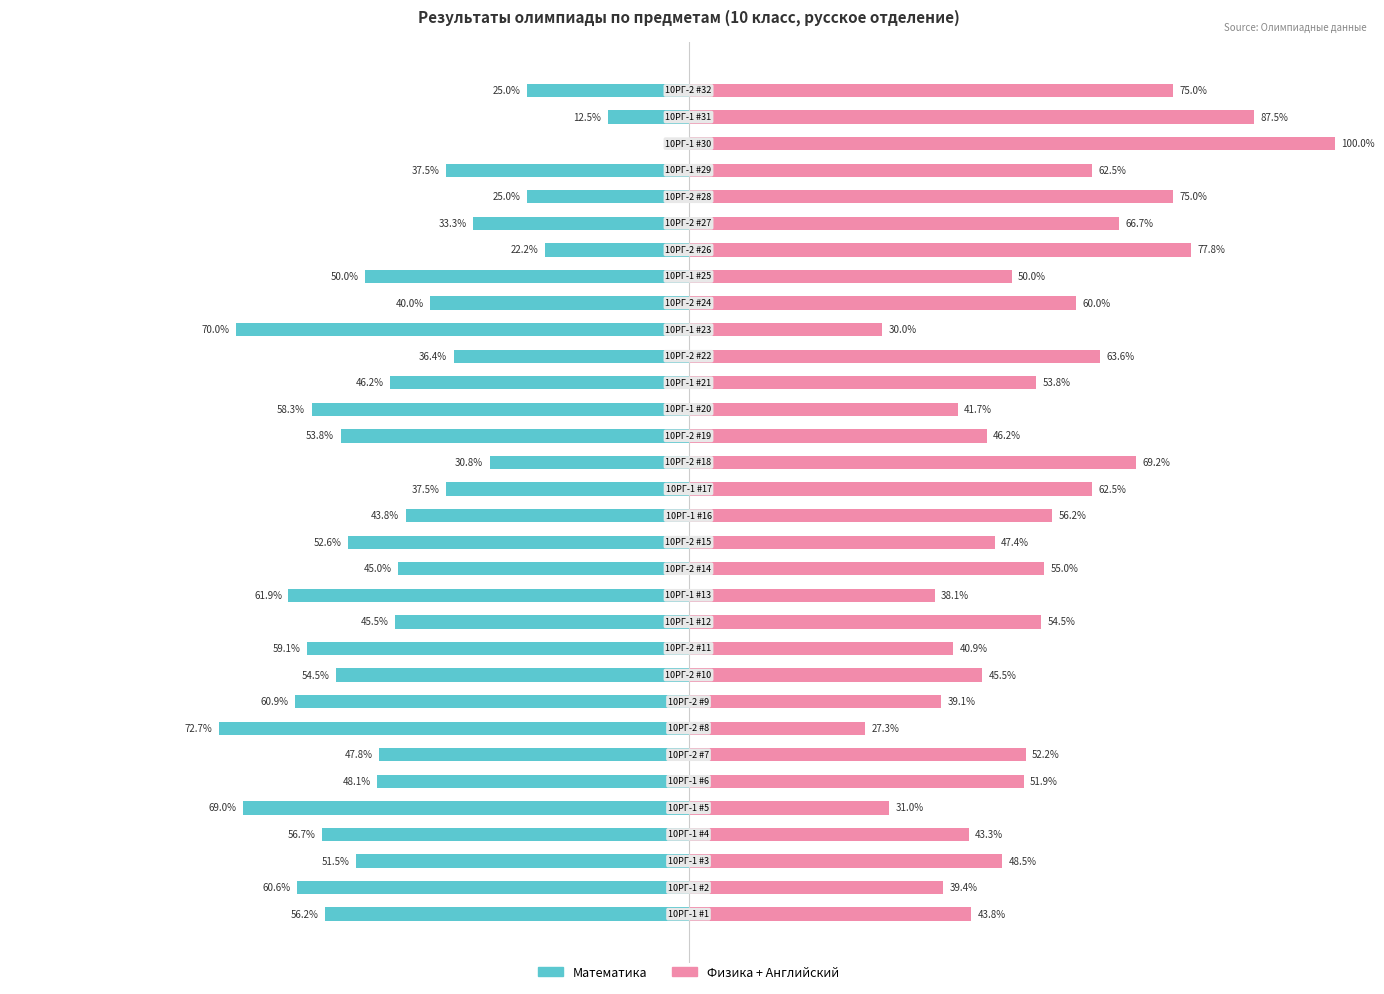

What is the maximum value for Физика + Английский?

100.0